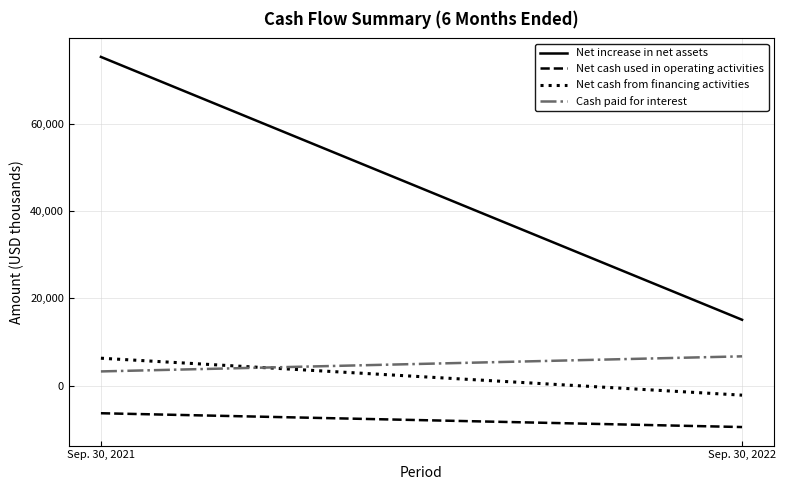

How many series are shown in this chart?

4